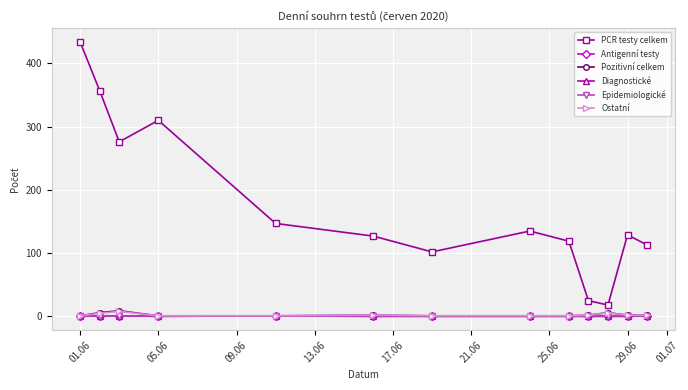

Which series has the largest total across all categories?

PCR testy celkem